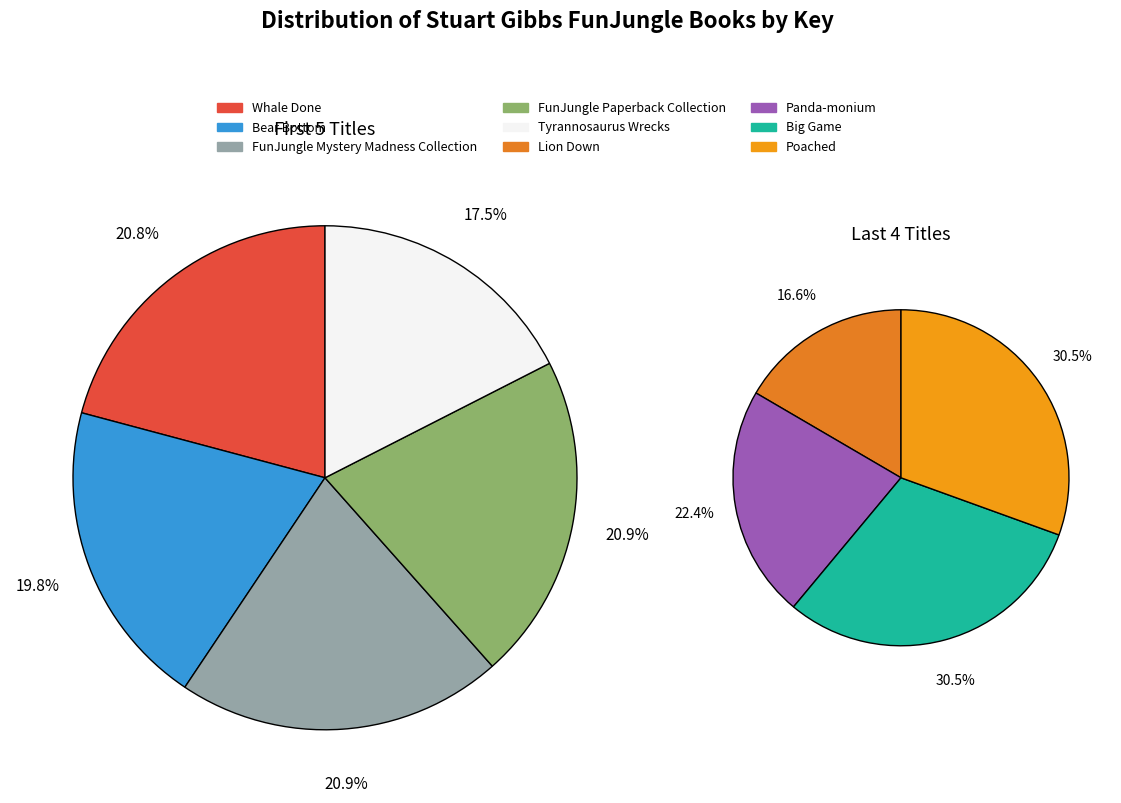

Count the number of slices in the pie.

9